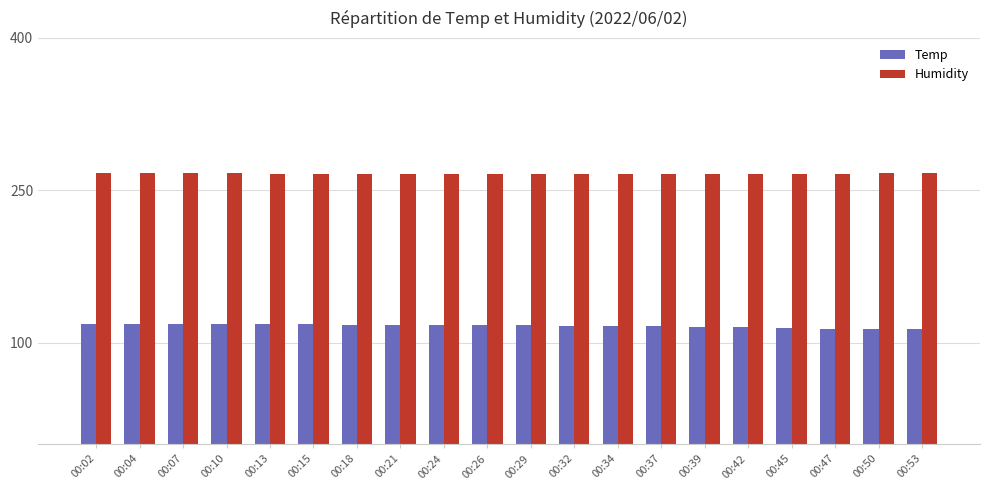

At 00:24, list the series in order from smallest to largest.

Temp, Humidity